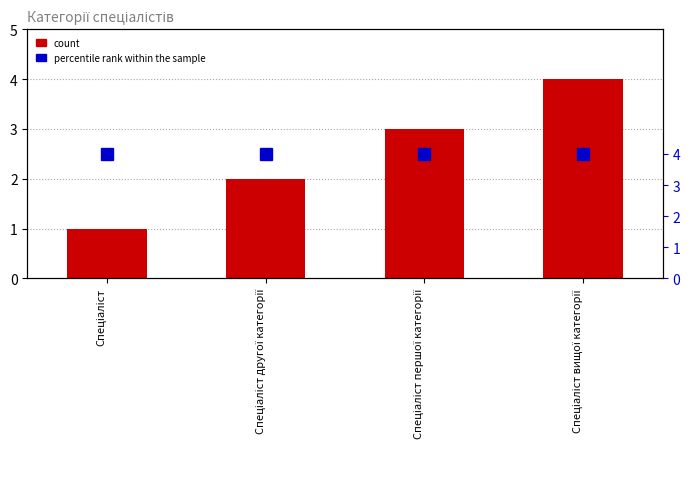

What is the maximum value shown in the chart?

4